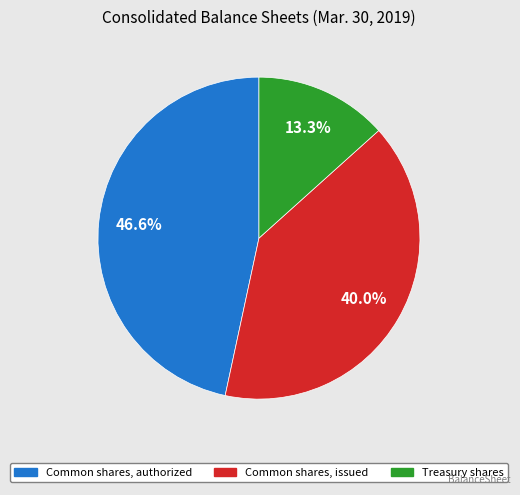

Is there any slice that represents more than half of the pie?

No